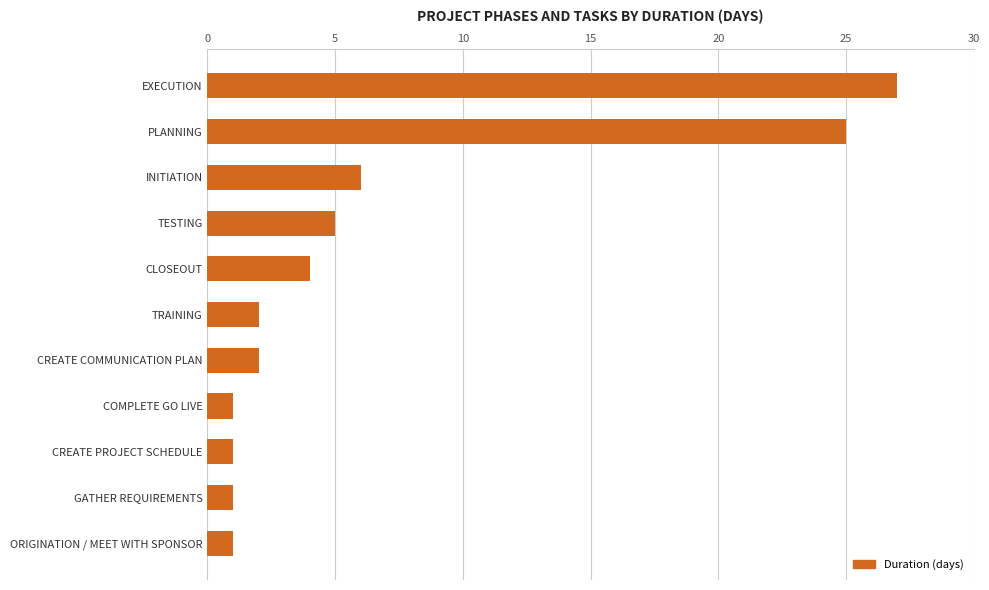

True or false: the data shows 2 at CREATE COMMUNICATION PLAN.

True